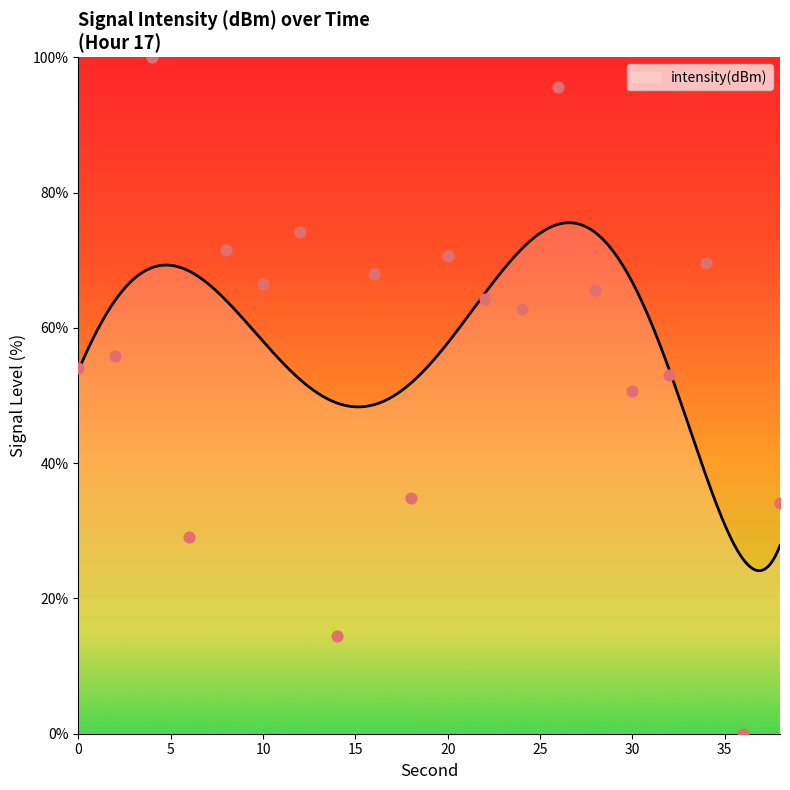

What is the change in value from 14 to 18?

+20.5